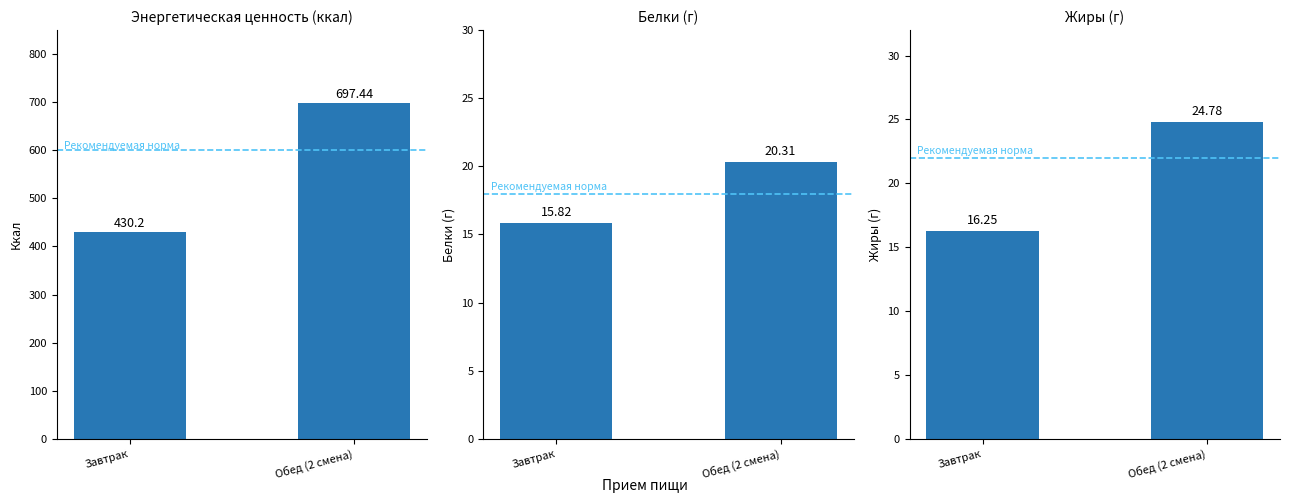

Does the chart contain stacked bars?

No